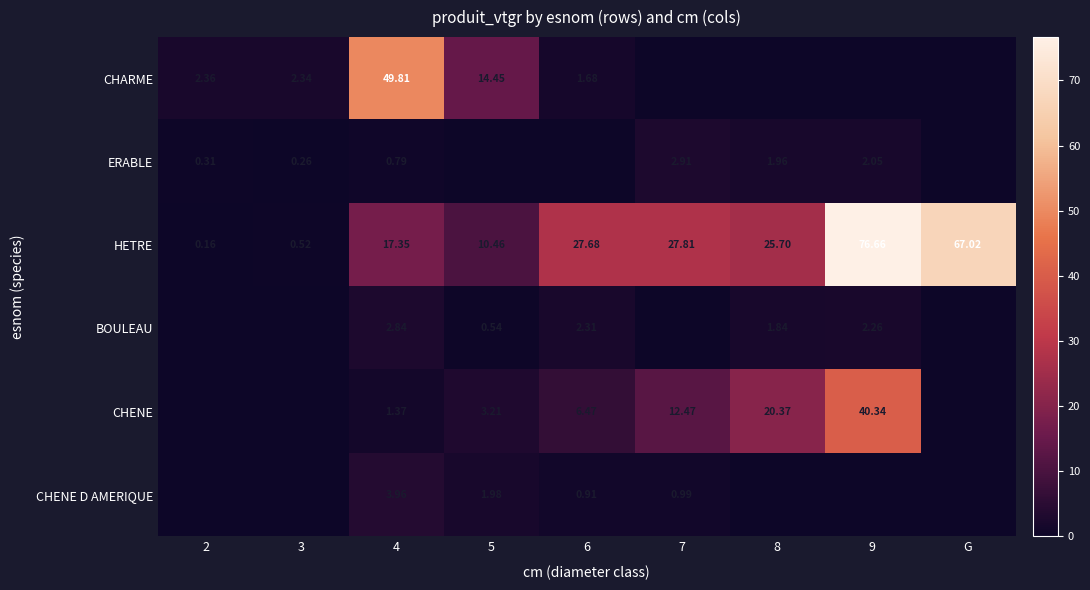

The ERABLE series shows 0.2 at 2. True or false?

False